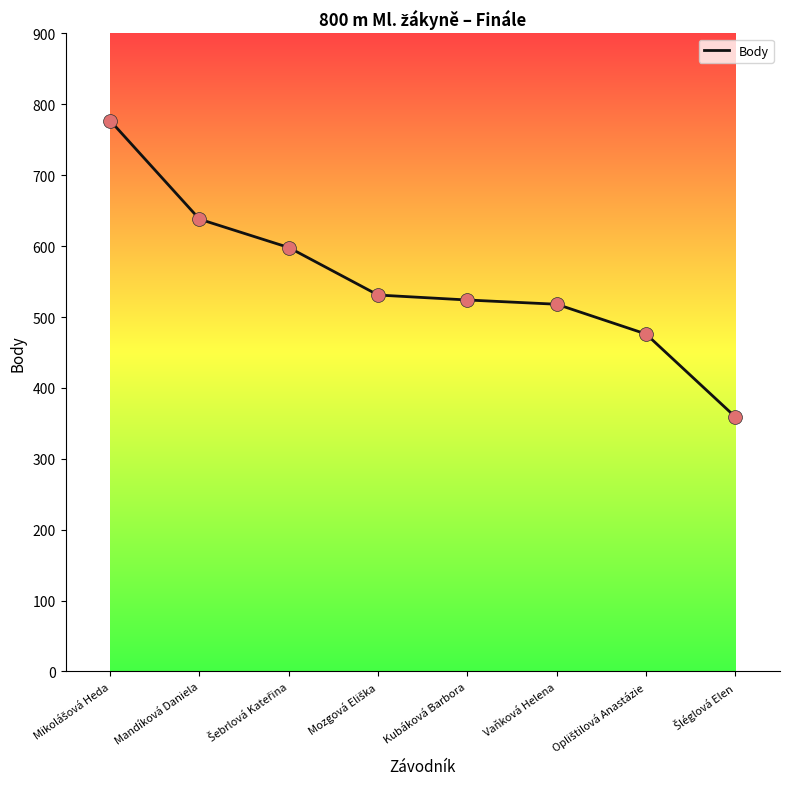

What is the change in value from Mandíková Daniela to Kubáková Barbora?

-114